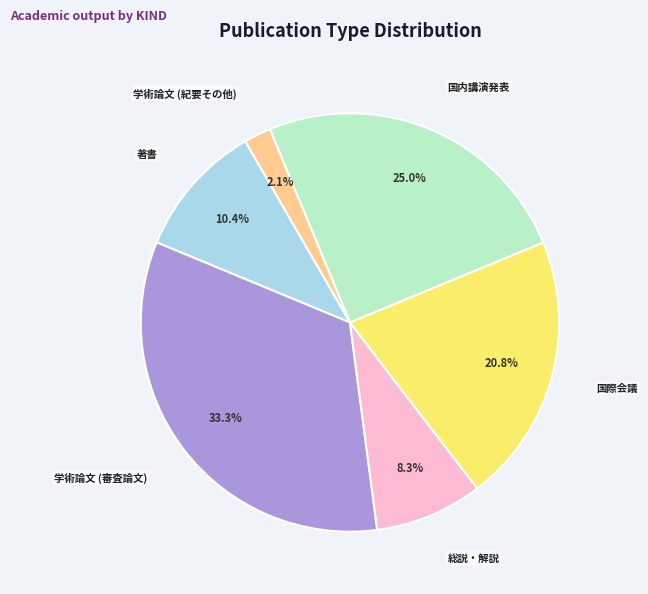

What is the total percentage of 国際会議 and 学術論文 (紀要その他)?

22.9%